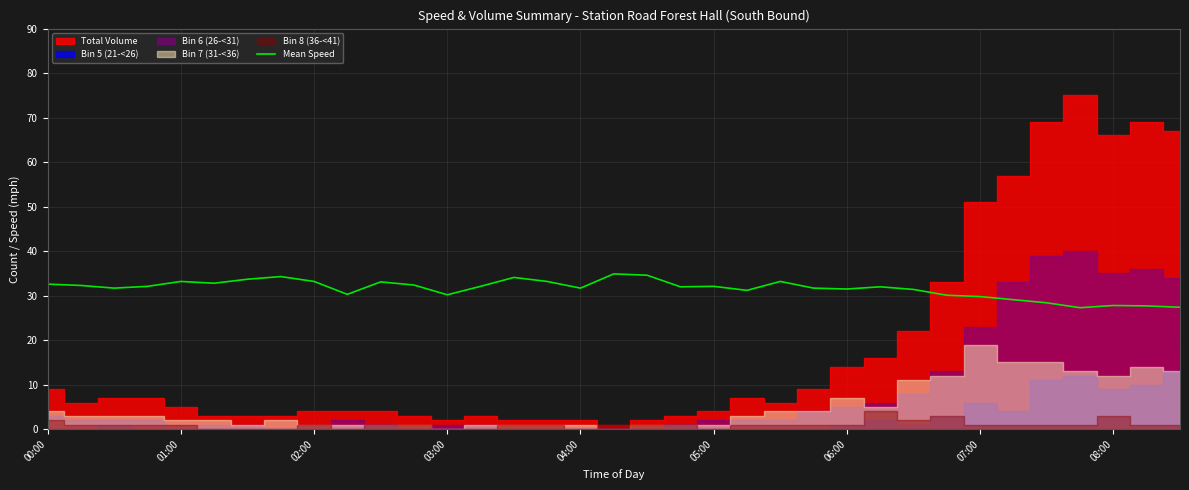

How many categories are shown in the chart?

35